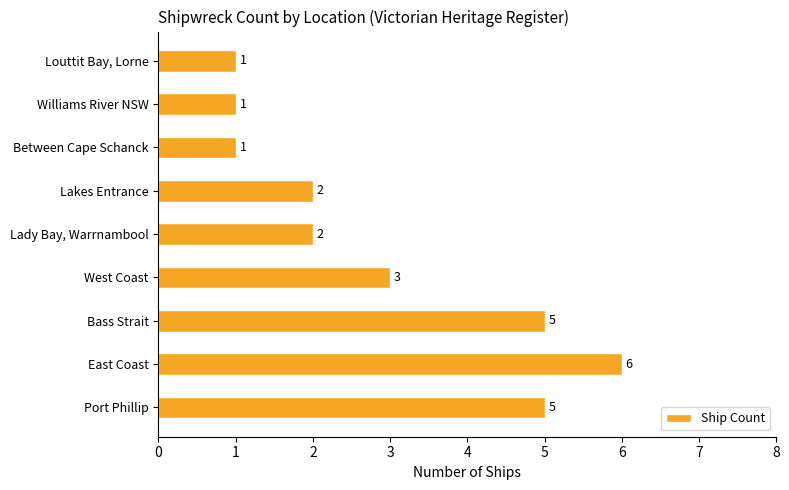

What is the sum of all values?

26